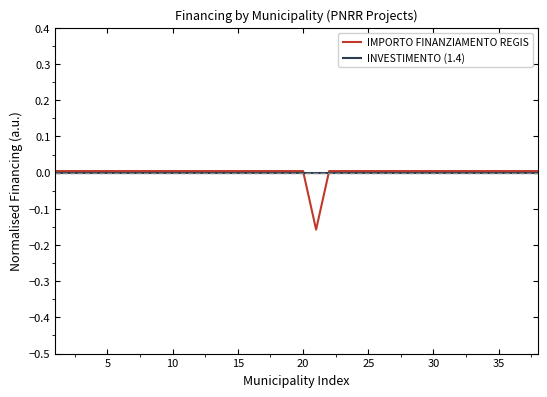

What are all the series names shown in the legend?

IMPORTO FINANZIAMENTO REGIS, INVESTIMENTO (1.4)